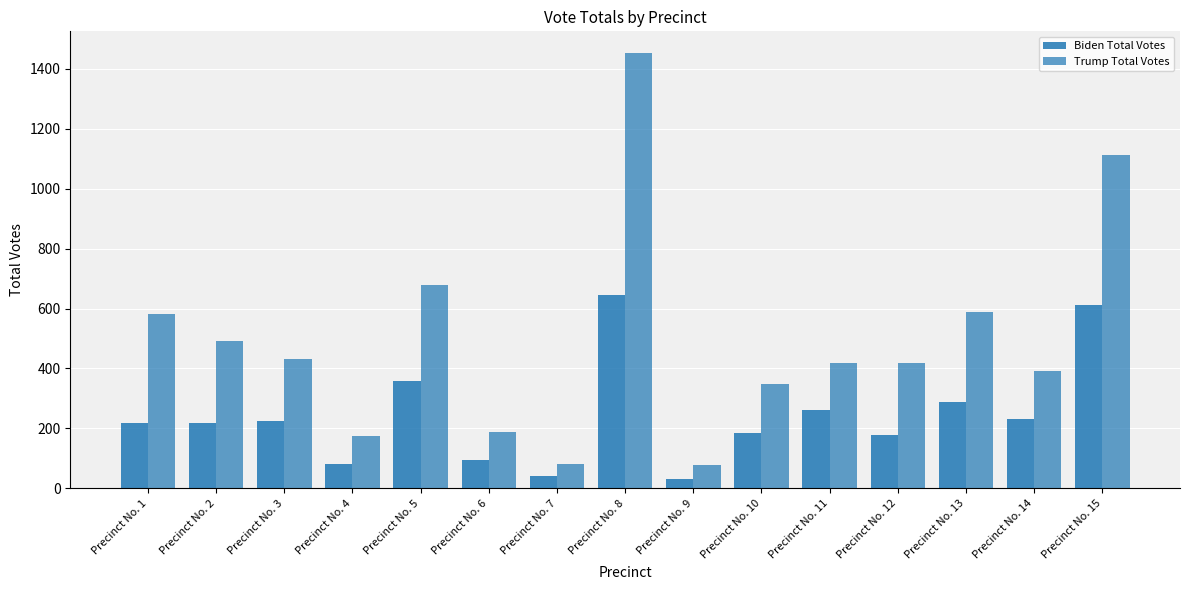

What value does the Biden Total Votes series have at Precinct No. 1, to the nearest 100?

200